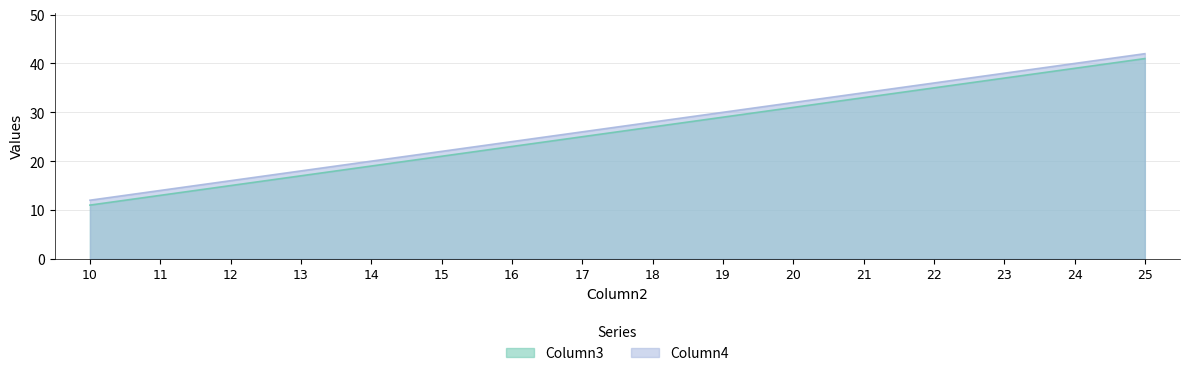

Rank the categories by Column4 value from lowest to highest.

10, 11, 12, 13, 14, 15, 16, 17, 18, 19, 20, 21, 22, 23, 24, 25